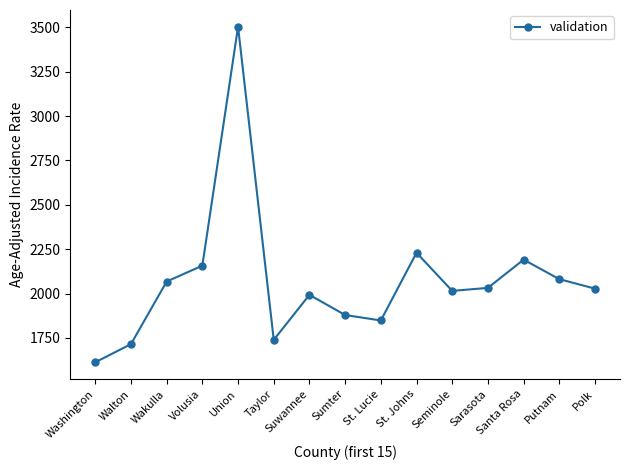

How many values exceed 2027?

8